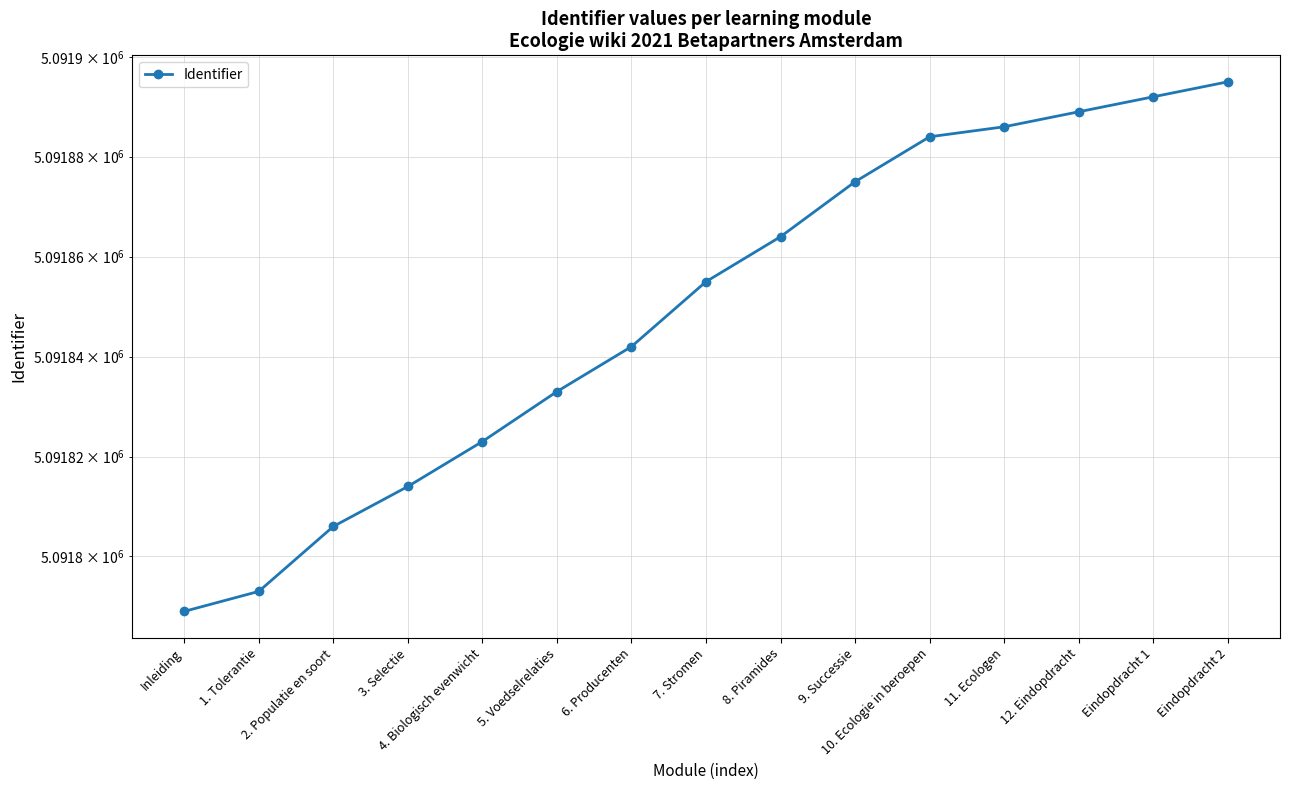

Reading left to right, transcribe all the data shown in this chart.

5091789	5091793	5091806	5091814	5091823	5091833	5091842	5091855	5091864	5091875	5091884	5091886	5091889	5091892	5091895